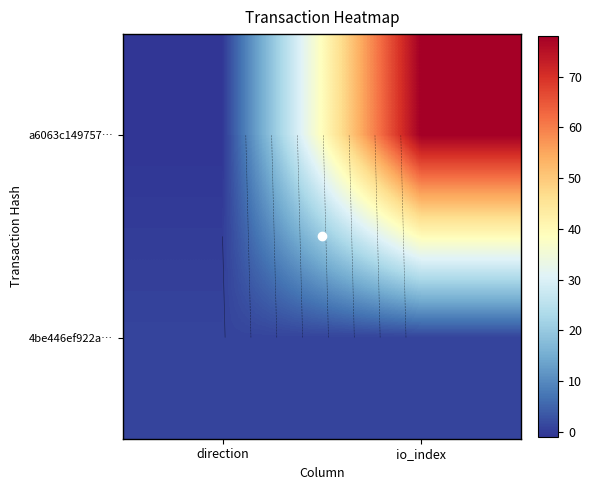

What is the sum of the a6063c149757… values at direction and io_index?

77